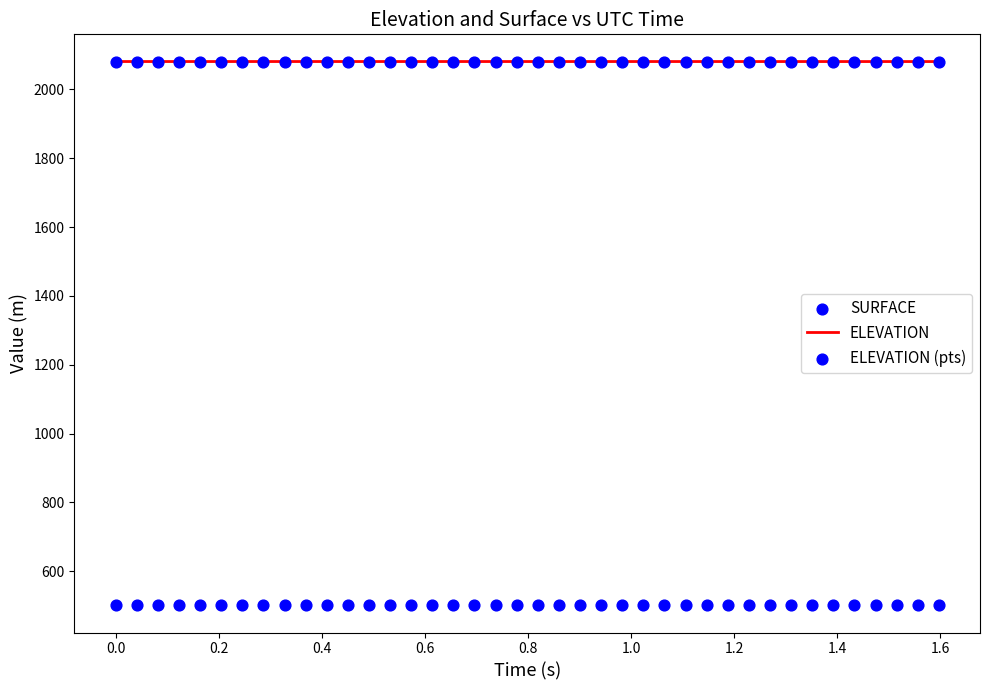

What are all the series names shown in the legend?

ELEVATION, SURFACE, ELEVATION (pts)